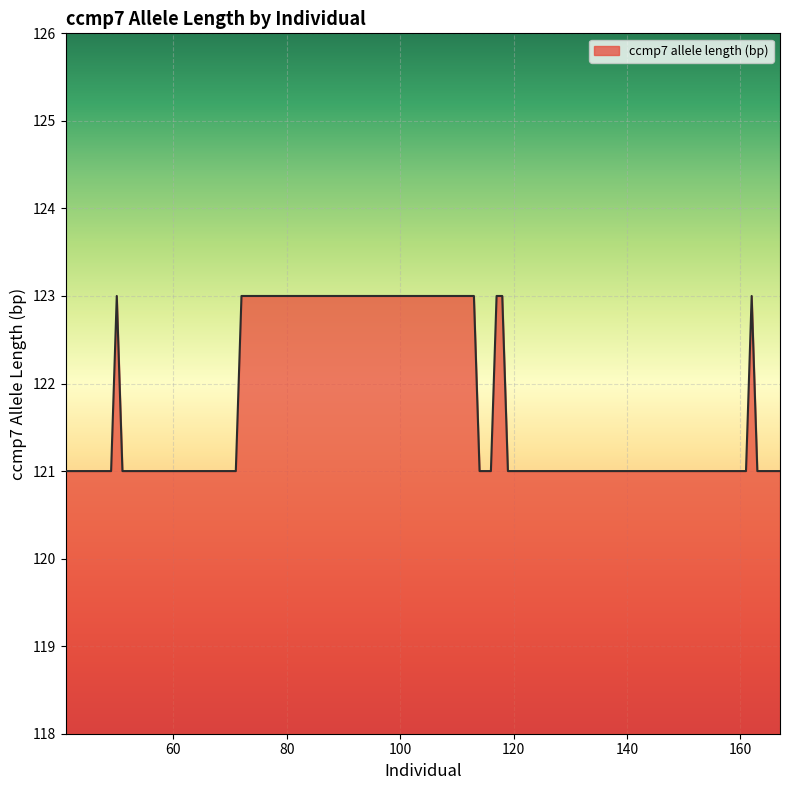

What is the sum of all values?

4854